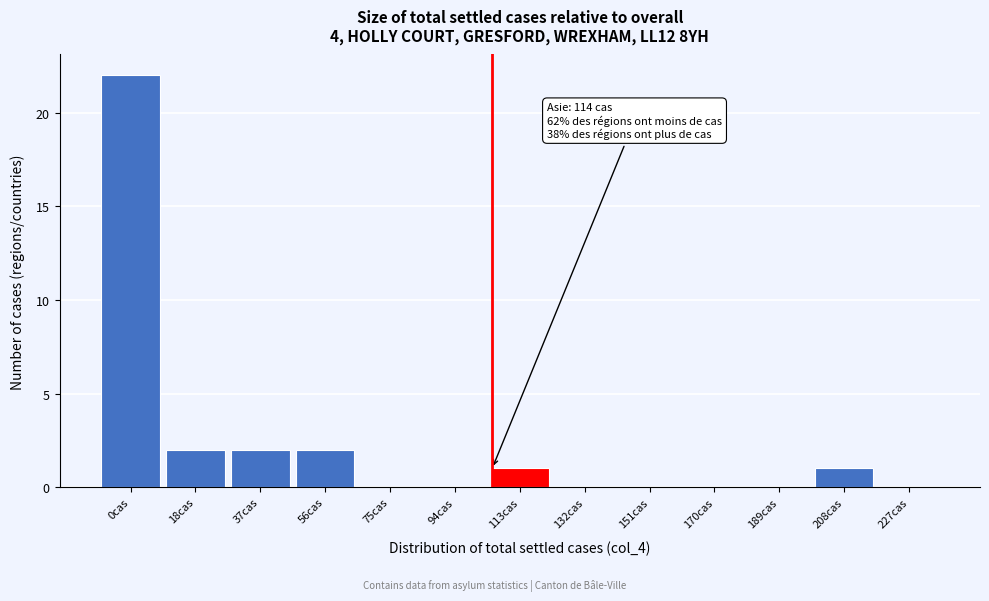

Reading right to left, transcribe all the data shown in this chart.

227cas=0	208cas=1	189cas=0	170cas=0	151cas=0	132cas=0	113cas=1	94cas=0	75cas=0	56cas=2	37cas=2	18cas=2	0cas=22